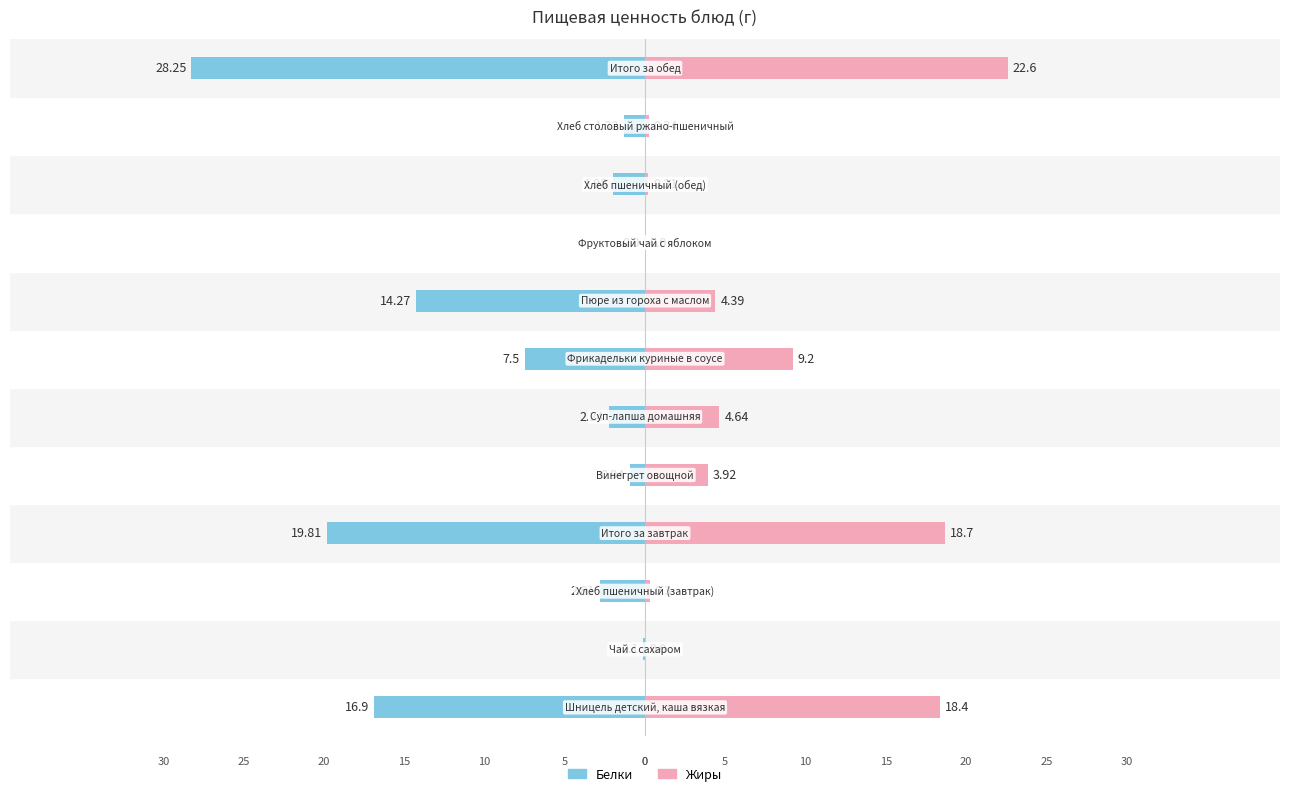

The value of Жиры at 0 is 32.9. True or false?

False